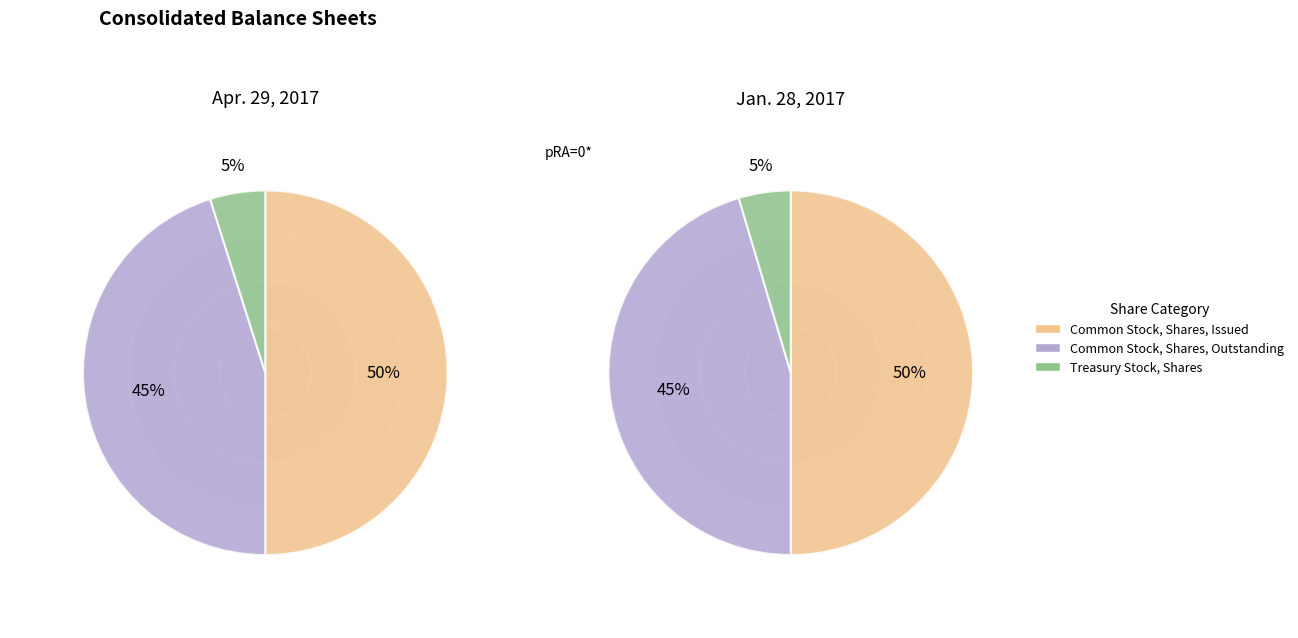

What percentage is the Common Stock, Shares, Issued slice, to the nearest percent?

50%